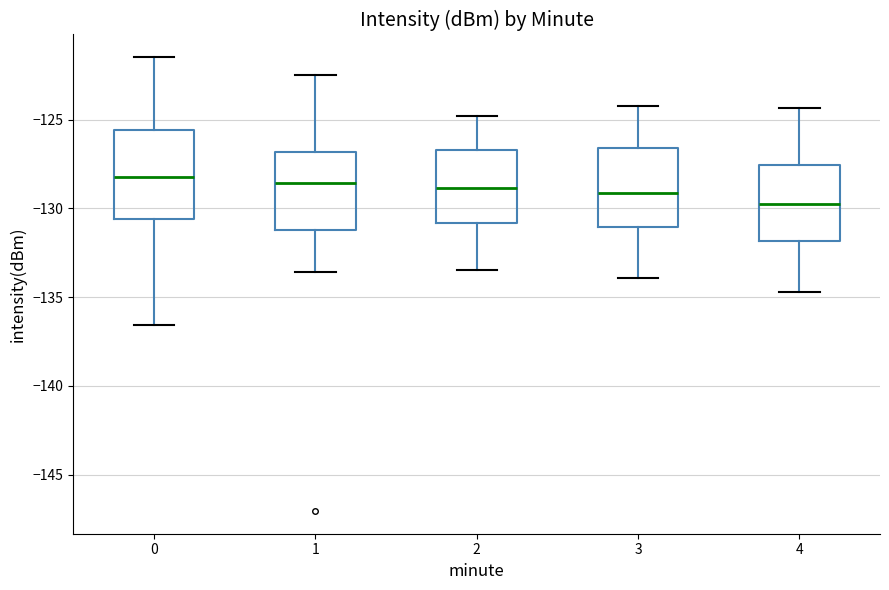

Reading left to right, transcribe this box plot: for each box, give where its median line is, the range the box spans, and where its two whiskers end, as read against the y-axis. The values are not printed on the chart, so give them approximately, as read against the axis.

0: median -128.0, box -130.5 to -125.5, whiskers -136.5 to -121.5
1: median -128.5, box -131.0 to -127.0, whiskers -133.5 to -122.5
2: median -129.0, box -131.0 to -126.5, whiskers -133.5 to -125.0
3: median -129.0, box -131.0 to -126.5, whiskers -134.0 to -124.0
4: median -129.5, box -132.0 to -127.5, whiskers -134.5 to -124.5